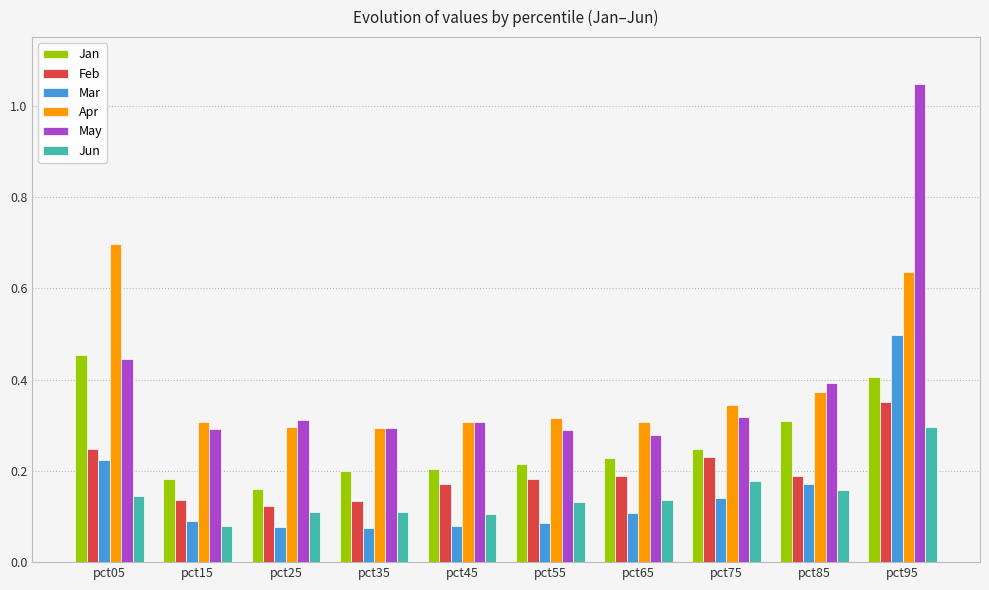

The Mar series shows 0.0 at pct55. True or false?

False